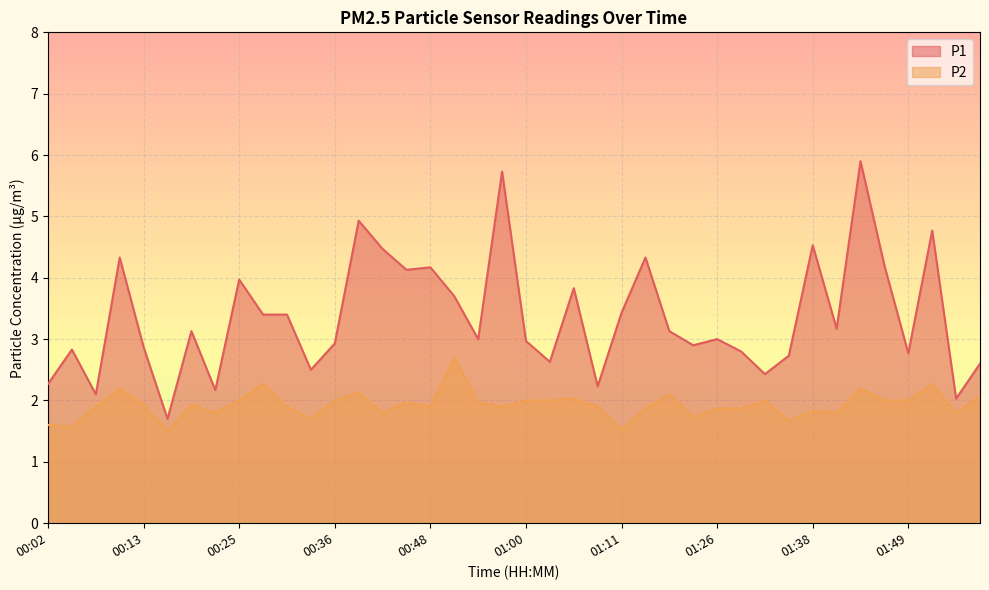

True or false: P1 has a value of 10.1 at 01:44.

False